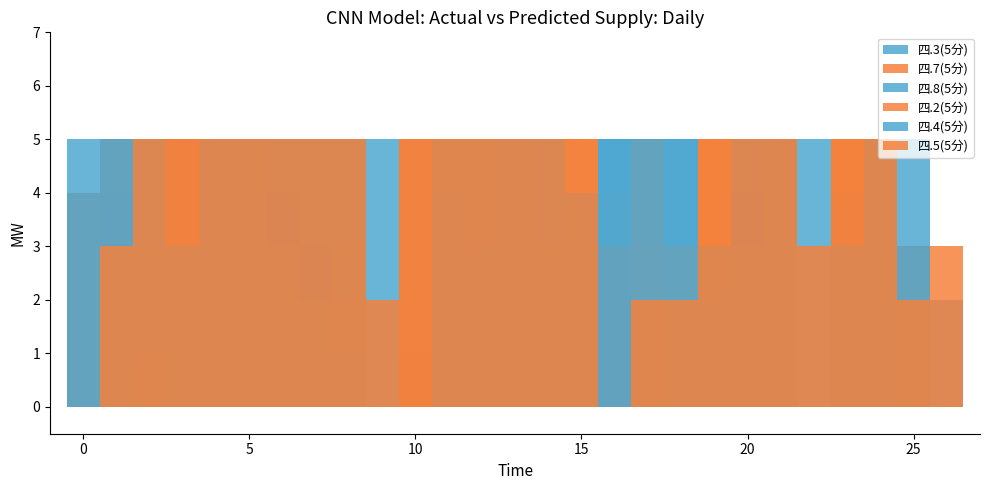

How many bars are there in total?

162